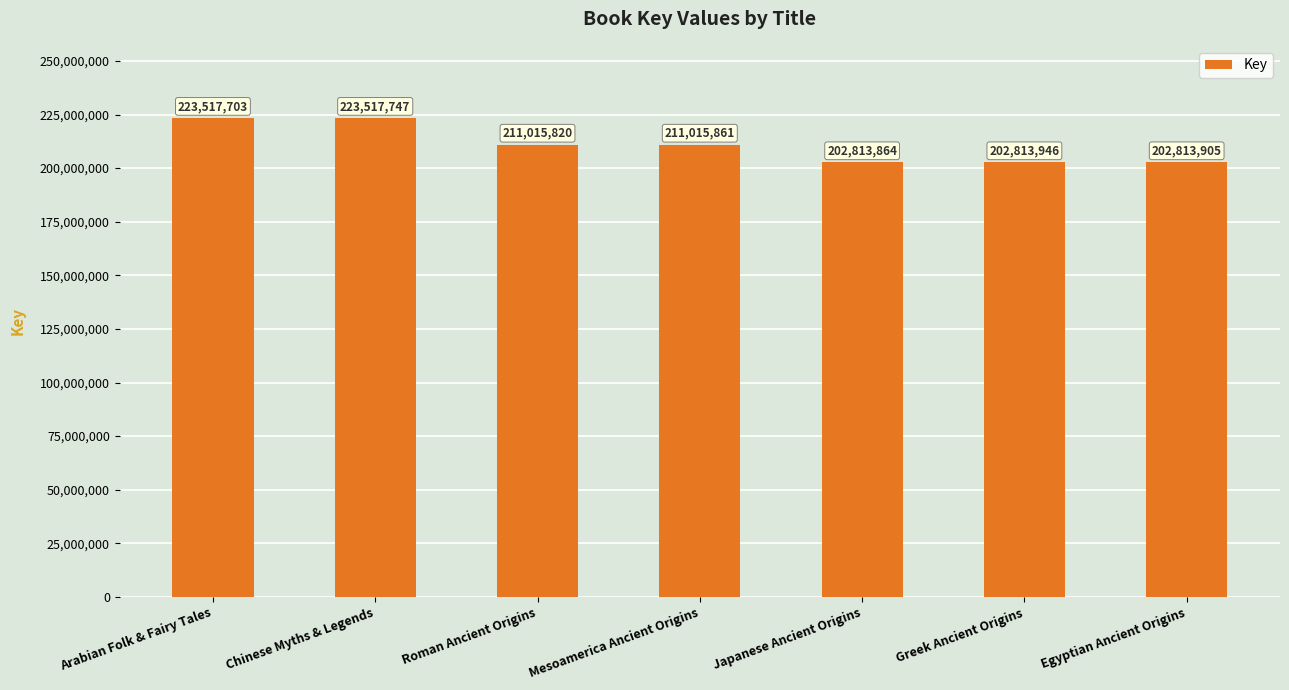

Which category has the highest value across all series?

Chinese Myths & Legends